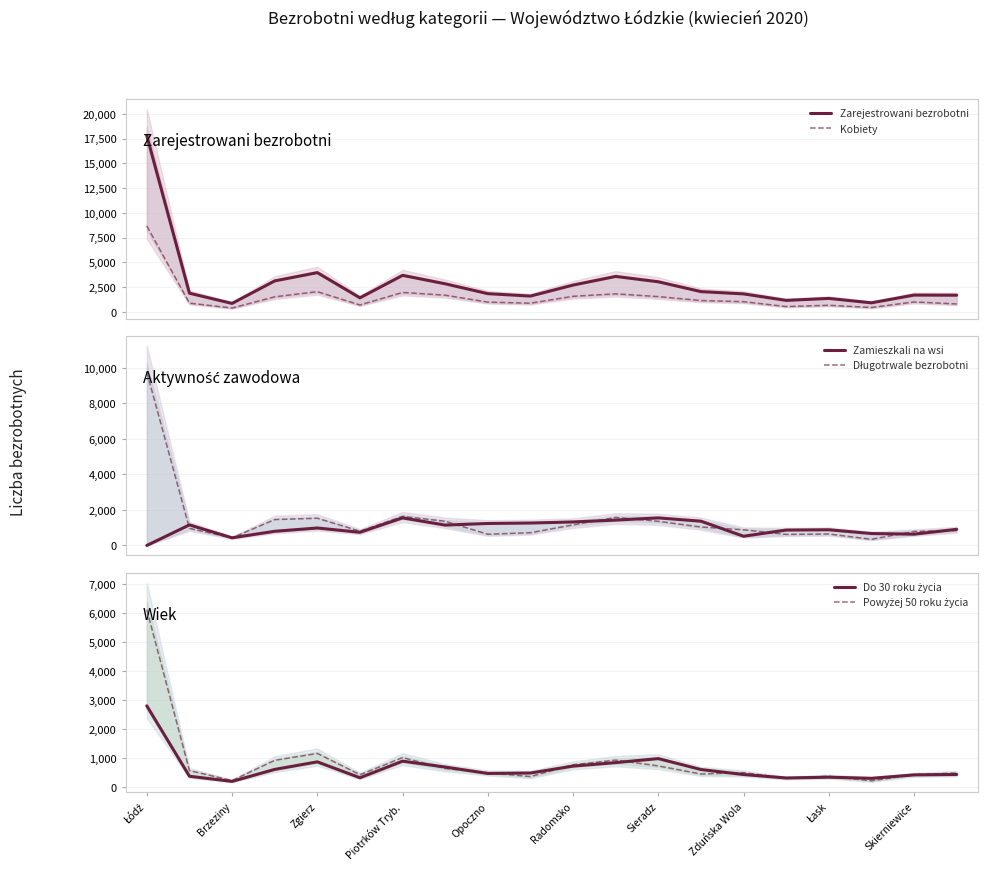

Which series has the widest spread of values?

Zarejestrowani bezrobotni